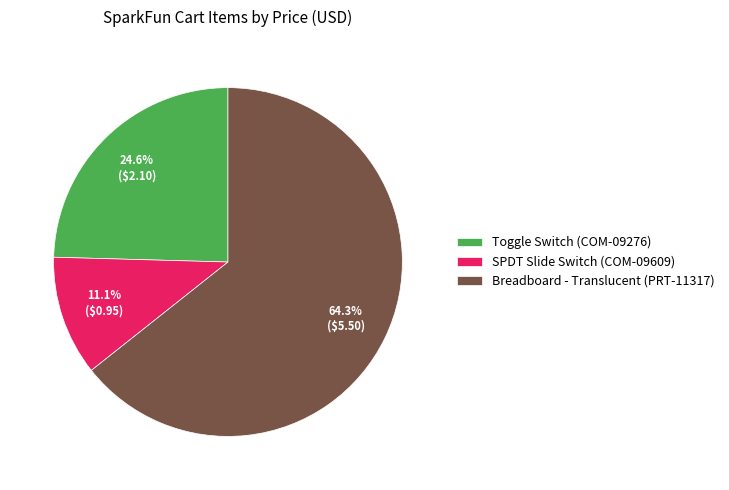

Is there any slice that represents more than half of the pie?

Yes